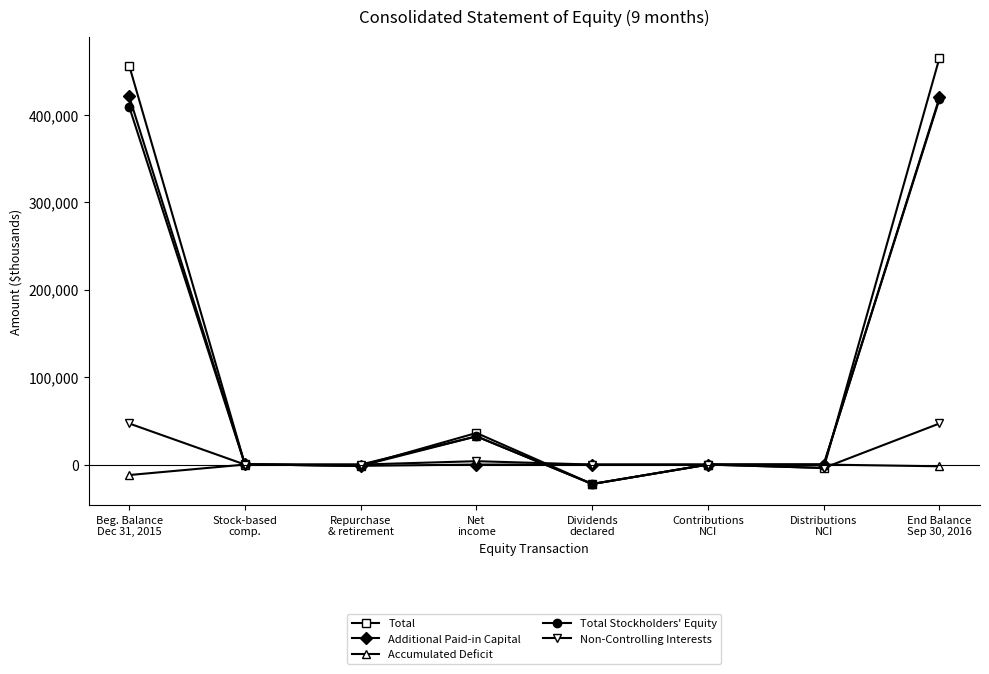

True or false: Additional Paid-in Capital has more than 2 points higher than both neighbors.

False